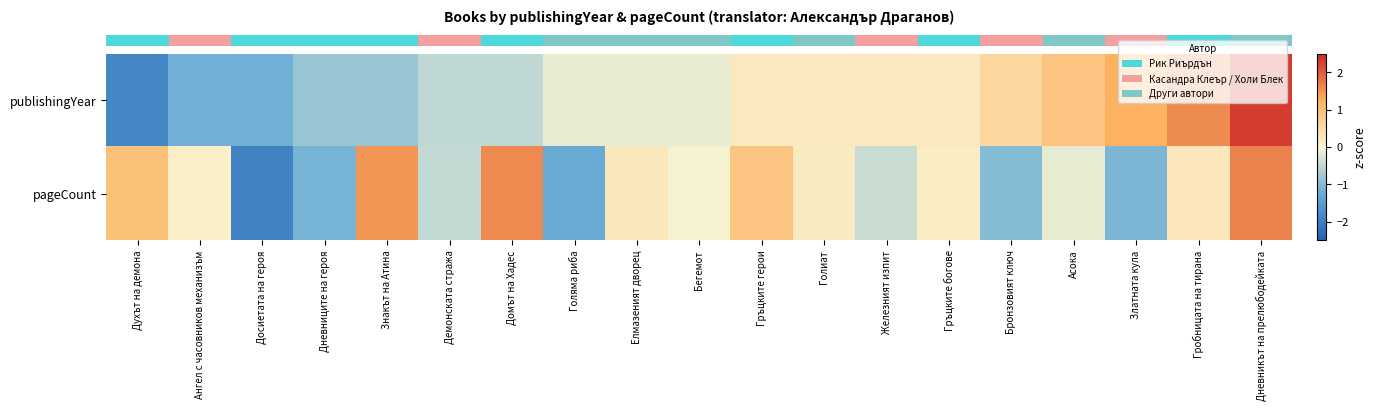

Which label corresponds to the largest value in the chart?

Дневникът на прелюбодейката